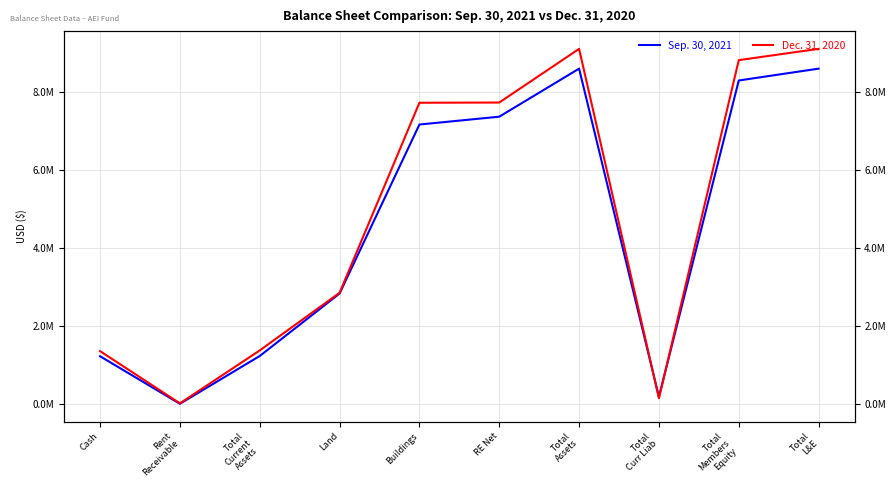

At which category does the chart reach its peak across all series?

Total
Assets